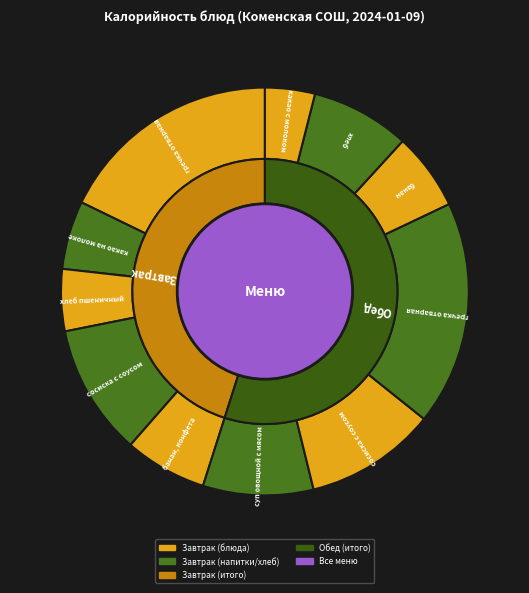

Is it true that гречка отварная (обед) is 29% of the pie?

False